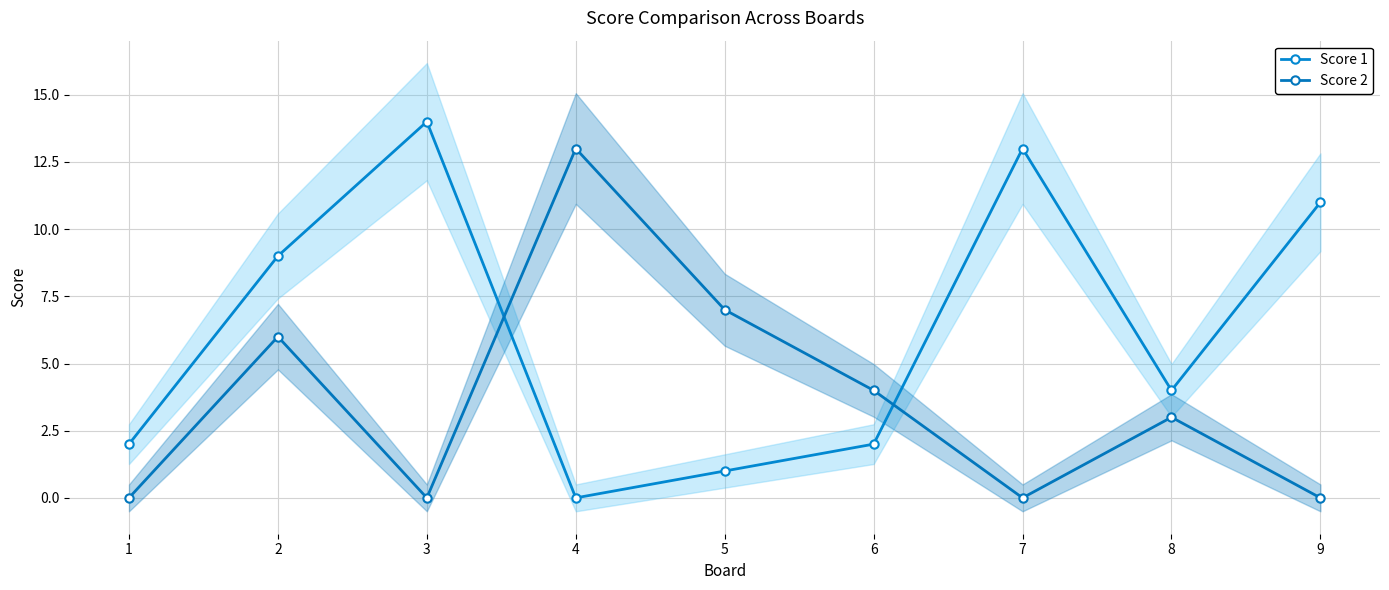

Does the chart have visible grid lines?

Yes